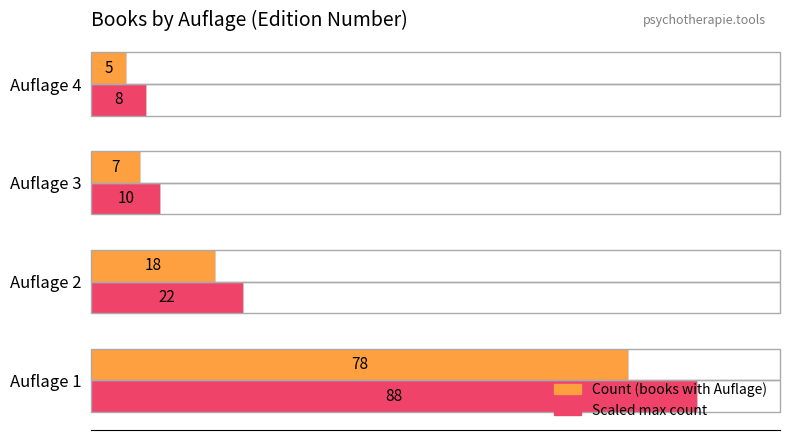

What is the total value across all series at Auflage 2?

40